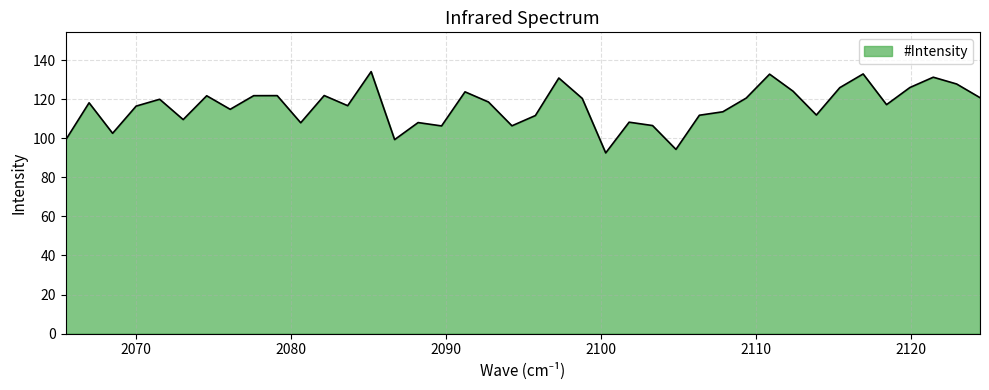

Approximately how many times larger is the value at 2110.900391 compared to 2119.955078?

1.1